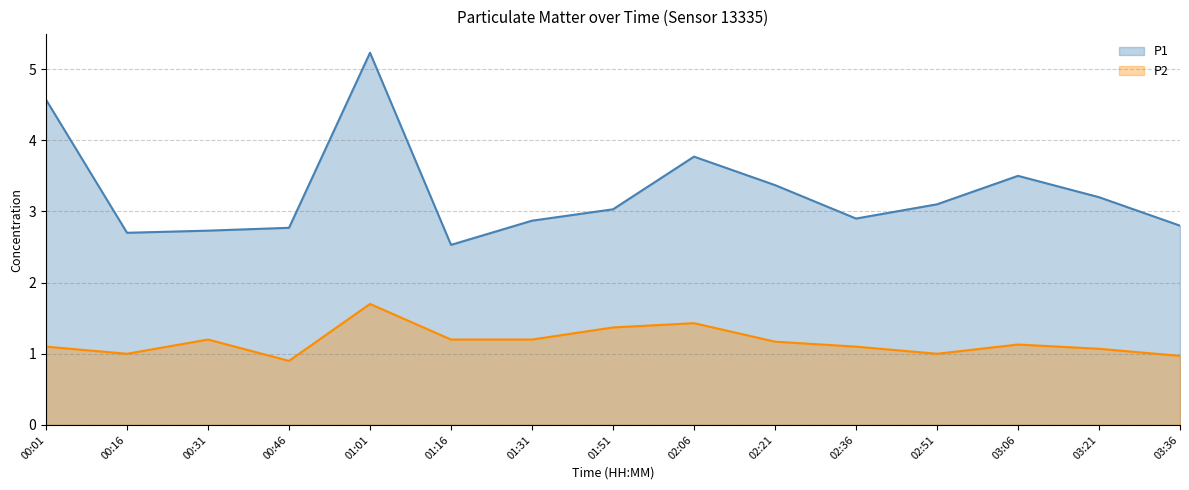

What position from the left is 01:51?

8